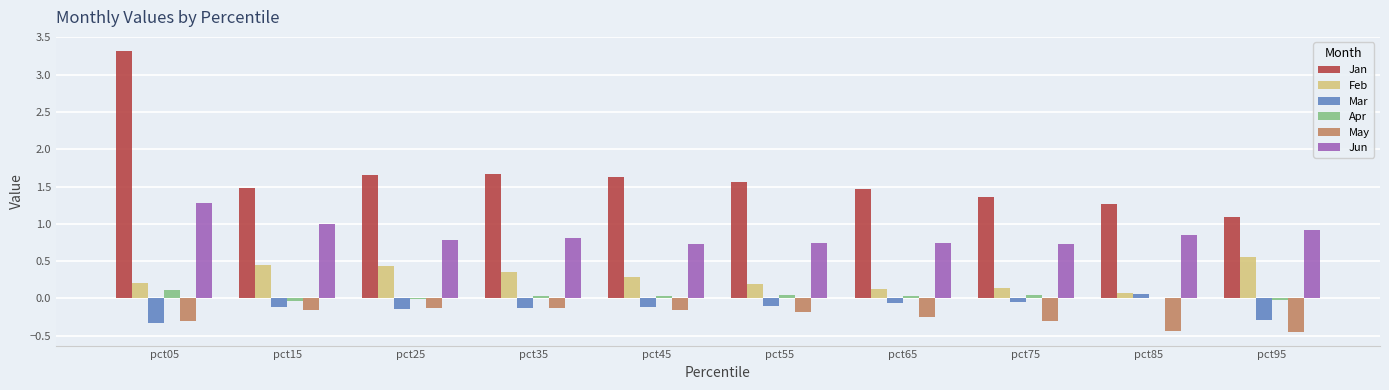

Is the value of Apr at pct85 greater than the value of Jan at pct25?

No